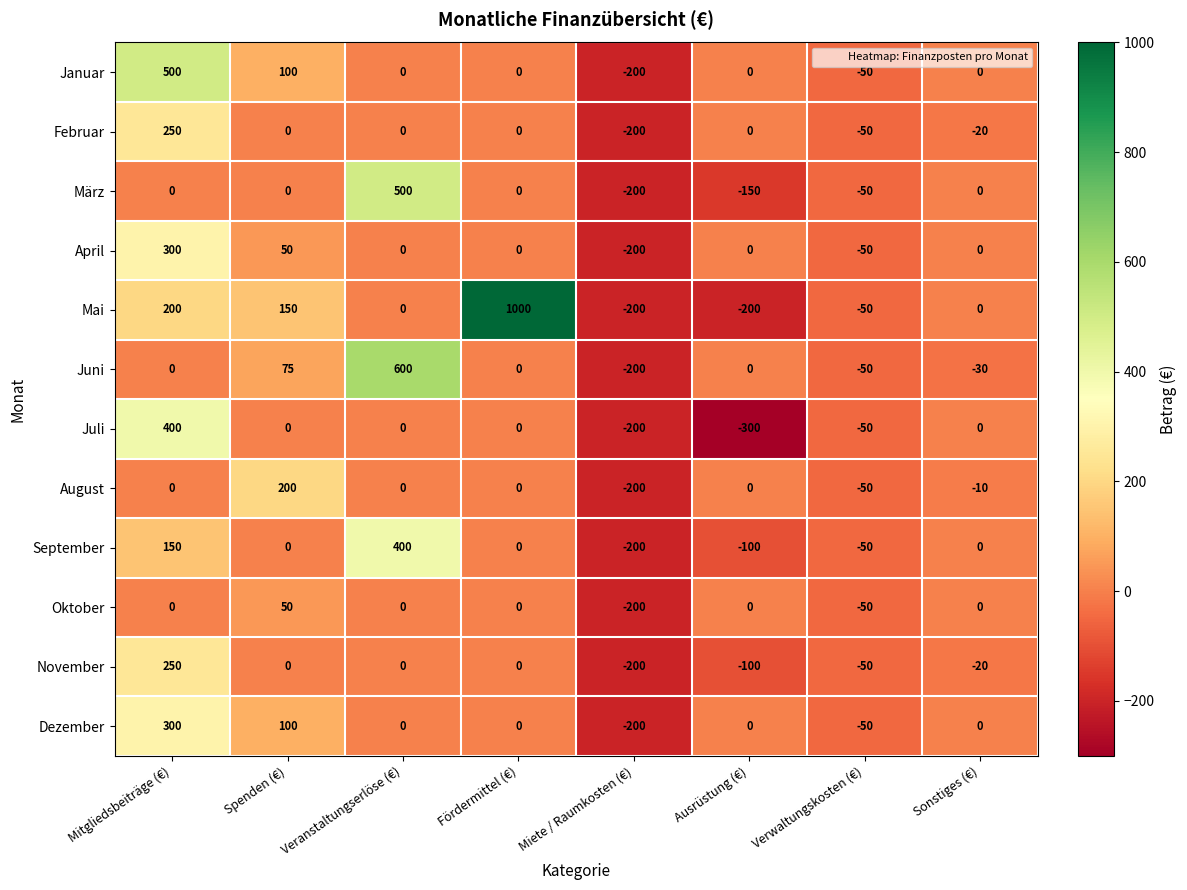

What is the spread (max minus min) of values at Veranstaltungserlöse (€)?

600